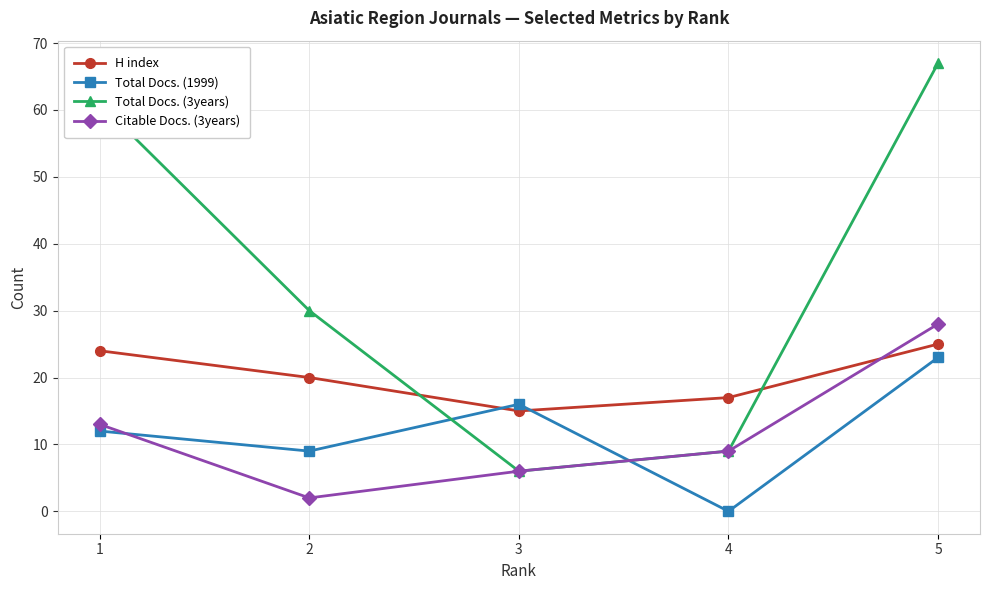

Reading left to right, what are all the values shown in this chart?

H index: 24	20	15	17	25
Total Docs. (1999): 12	9	16	0	23
Total Docs. (3years): 61	30	6	9	67
Citable Docs. (3years): 13	2	6	9	28